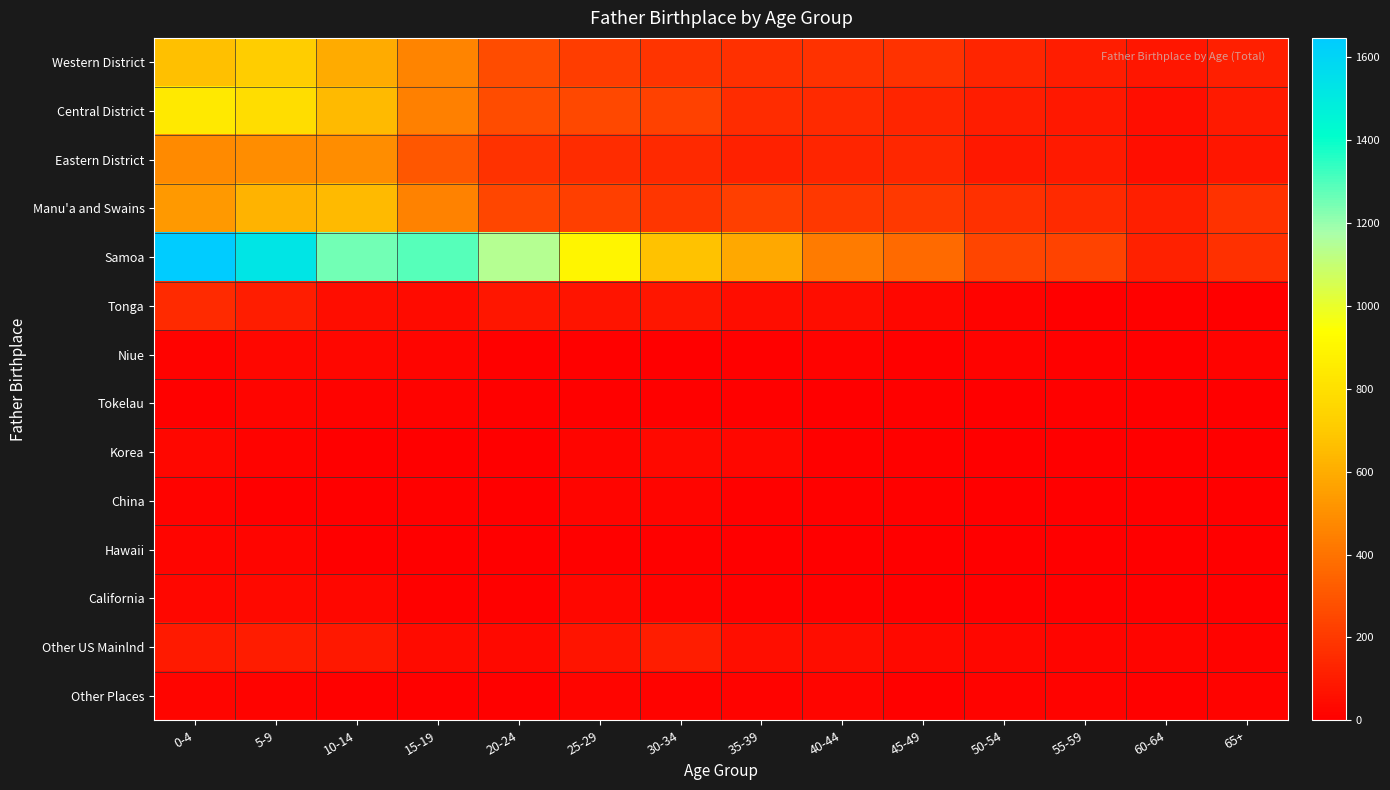

How many categories are shown in the chart?

14